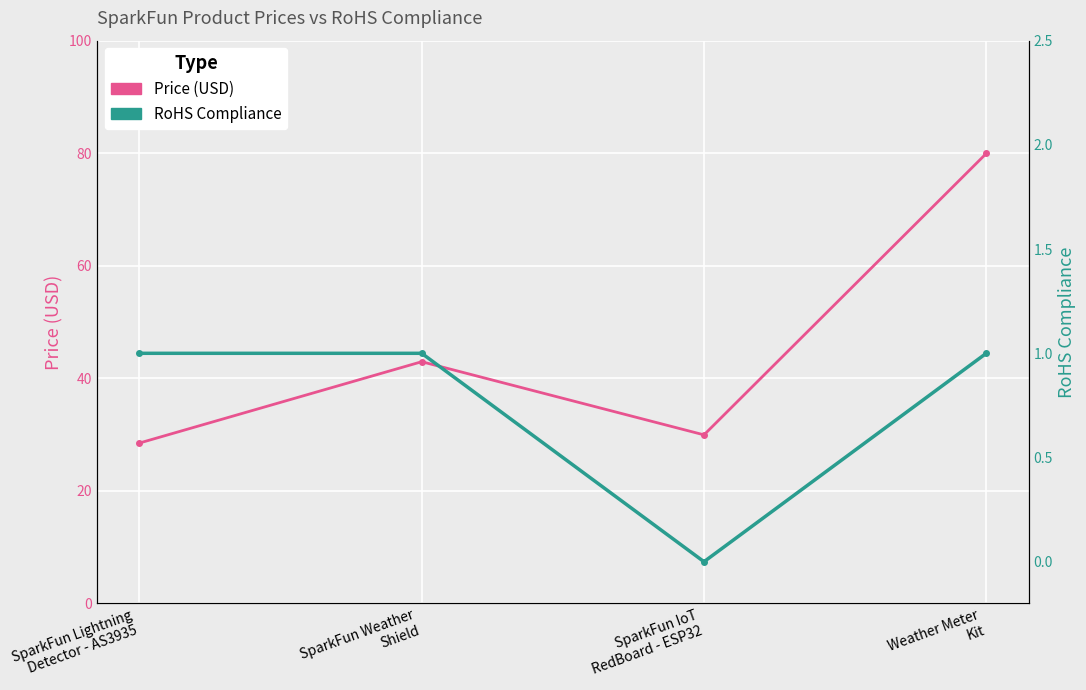

What is the label of the 4th point from the left?

Weather Meter
Kit